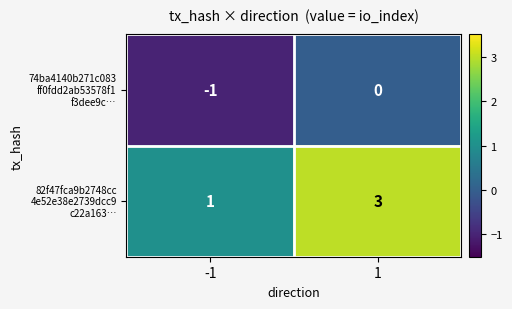

What is the spread (max minus min) of values at 1?

3